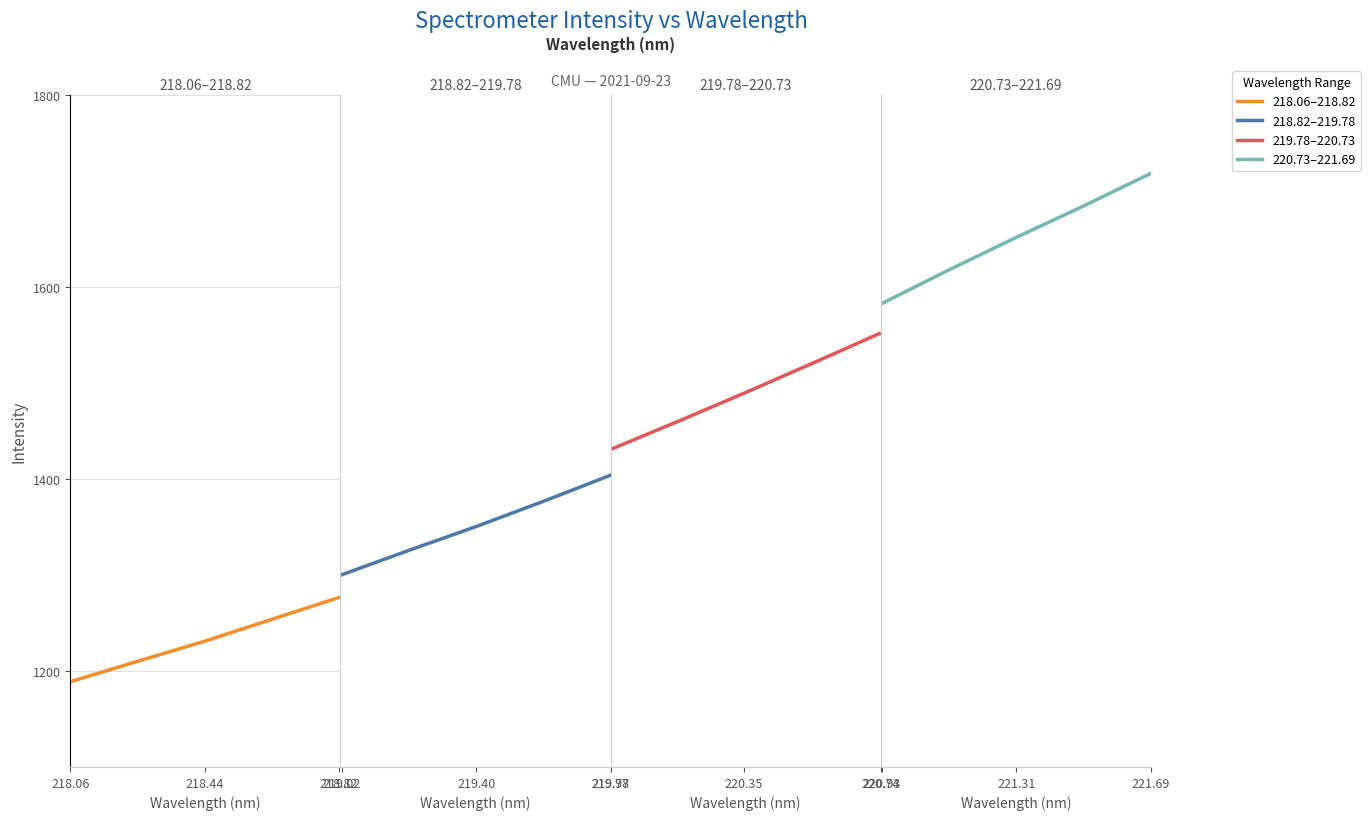

Is the value of 218.82–219.78 at 218.82 greater than the value of 218.06–218.82 at 218.82?

Yes